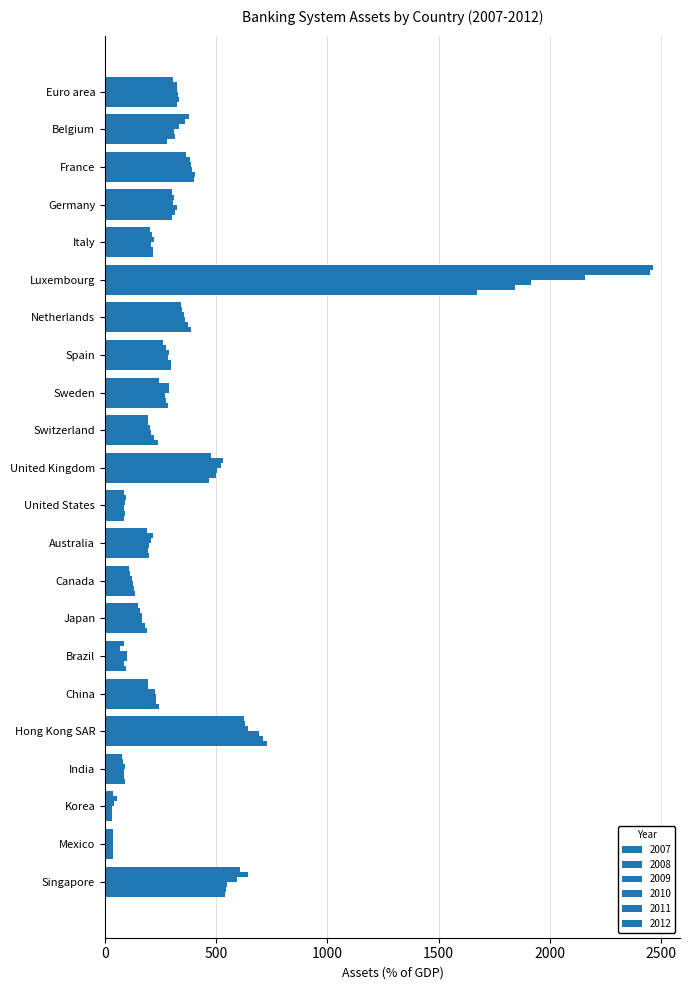

How many distinct data groups are displayed?

6